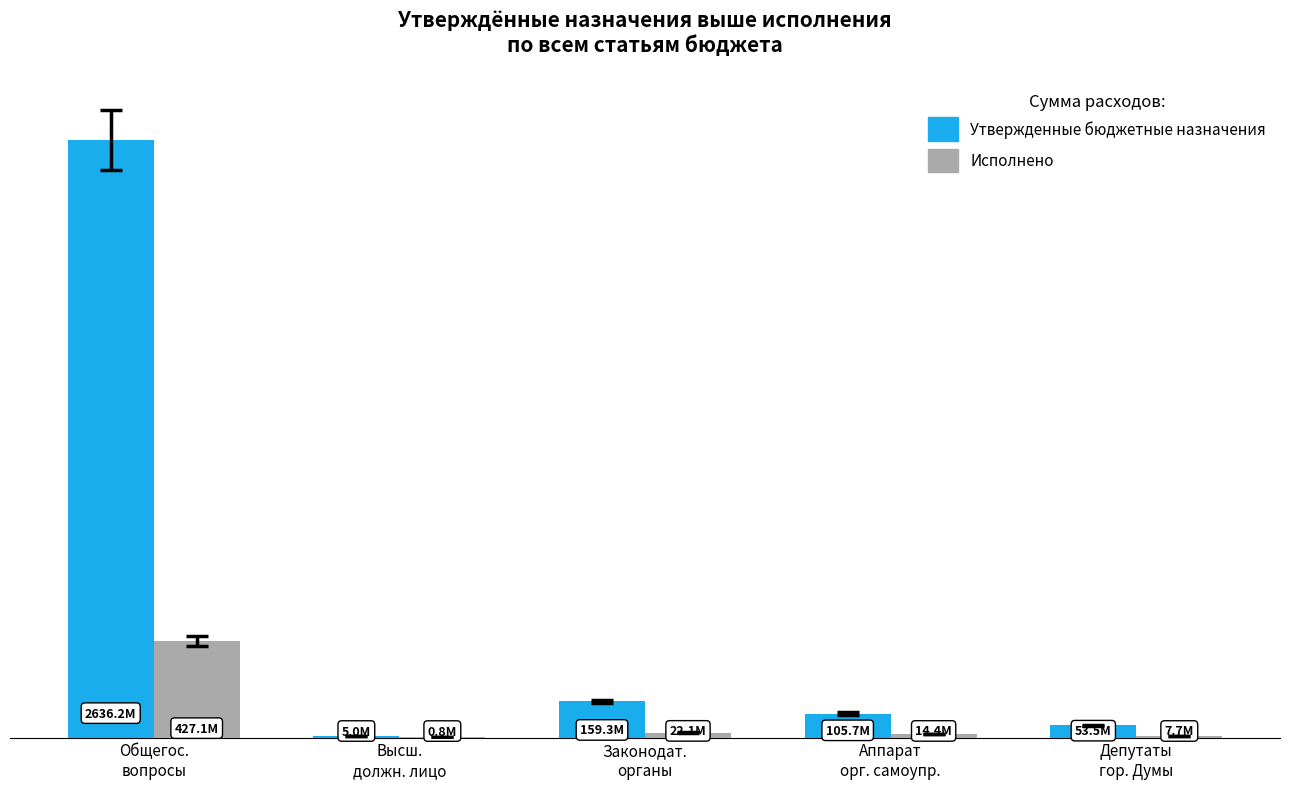

What are all the series names shown in the legend?

Утвержденные бюджетные назначения, Исполнено